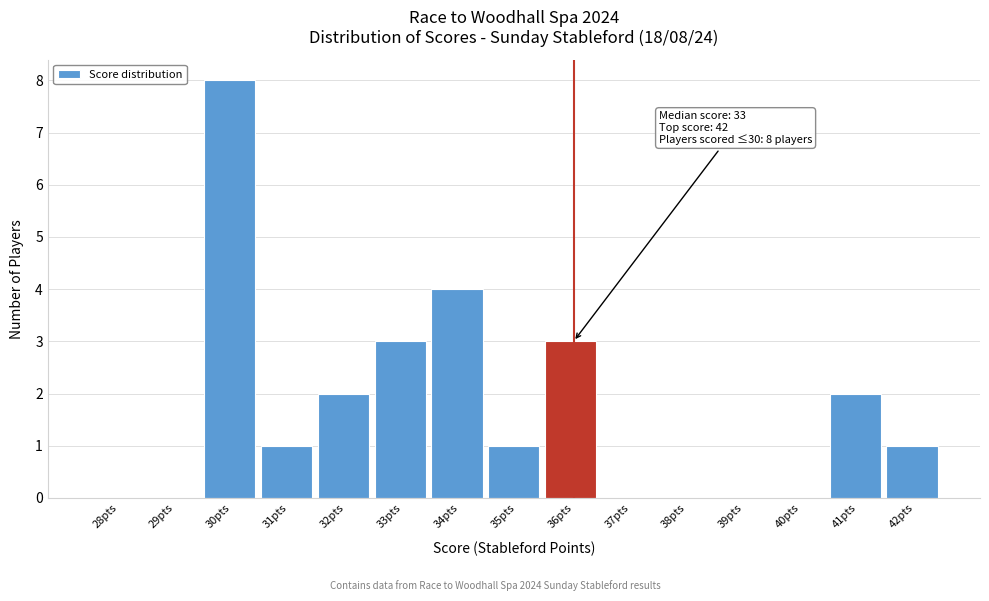

Reading right to left, what are all the values shown in this chart?

42pts=1	41pts=2	40pts=0	39pts=0	38pts=0	37pts=0	36pts=3	35pts=1	34pts=4	33pts=3	32pts=2	31pts=1	30pts=8	29pts=0	28pts=0